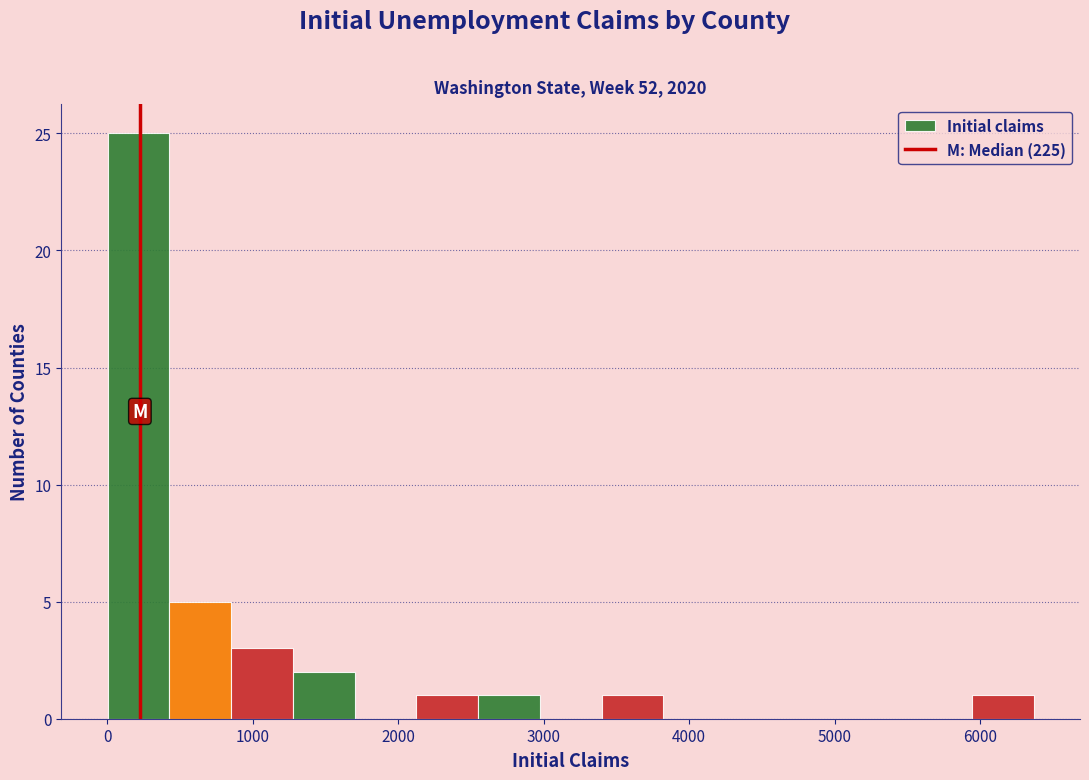

Reading left to right, transcribe this chart: for each bar, give the range it covers on the x-axis and its height. Neither the bar edges nor the heights are printed on the chart, so give them approximately, as read against the axes.

0 to 400: 25
400 to 900: 5
900 to 1300: 3
1300 to 1700: 2
1700 to 2100: 0
2100 to 2500: 1
2500 to 3000: 1
3000 to 3400: 0
3400 to 3800: 1
3800 to 4200: 0
4200 to 4700: 0
4700 to 5100: 0
5100 to 5500: 0
5500 to 5900: 0
5900 to 6400: 1